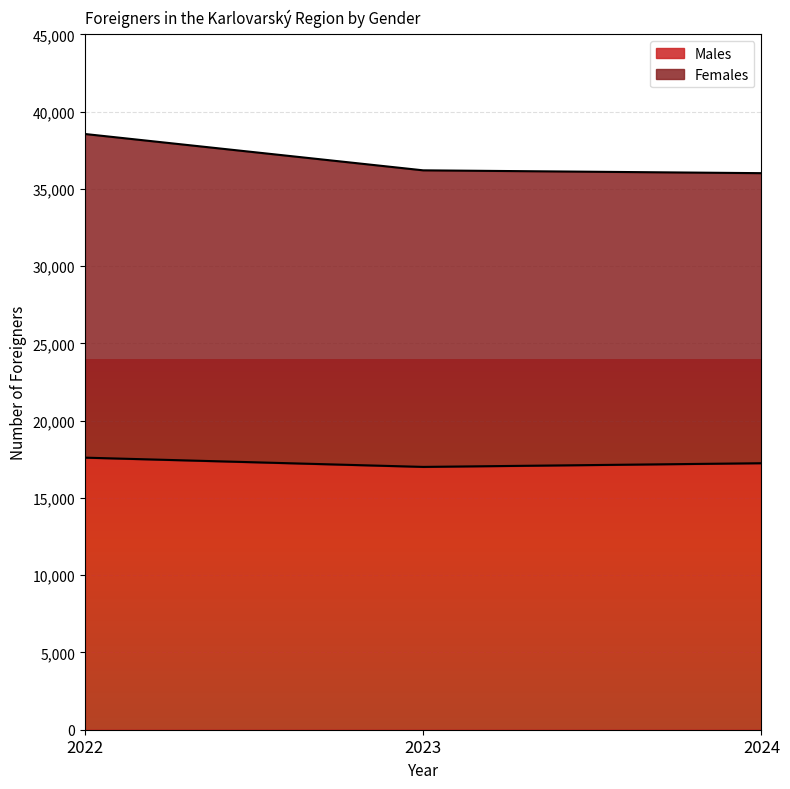

What is the value of the Males point at the 2nd from the left?

17010